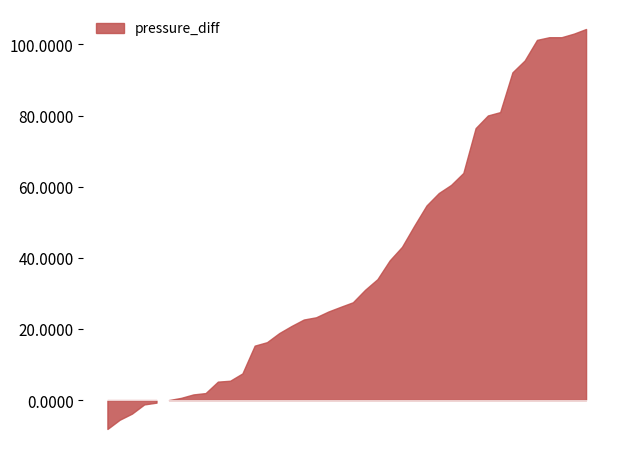

What position from the left is 6?

7